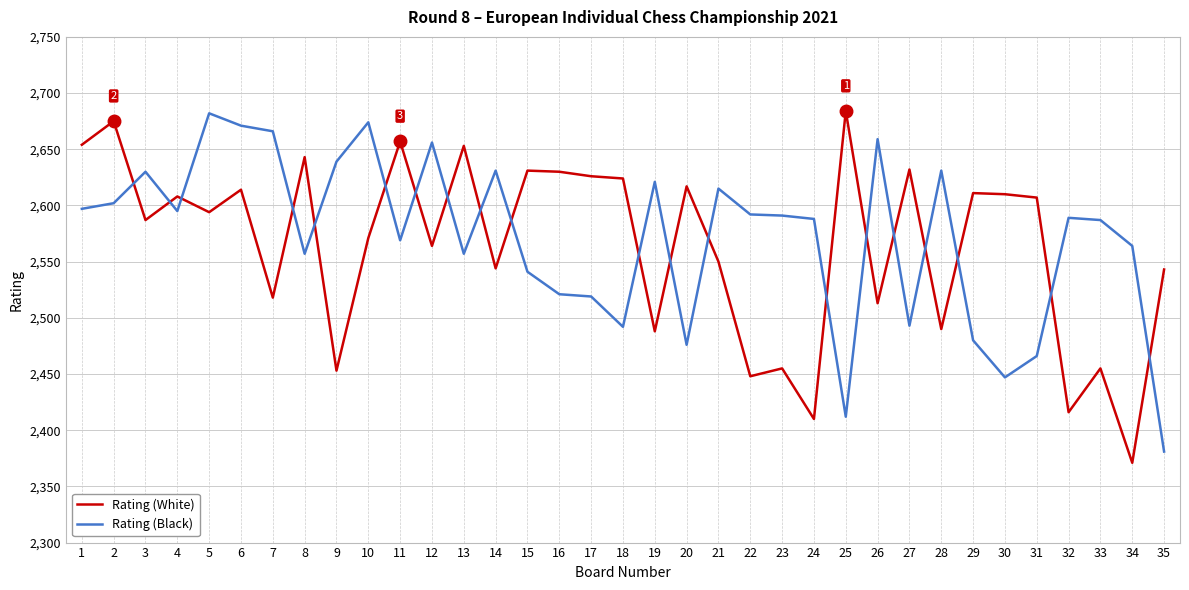

What is the sum of the Rating (White) values at 6 and 14?

5158